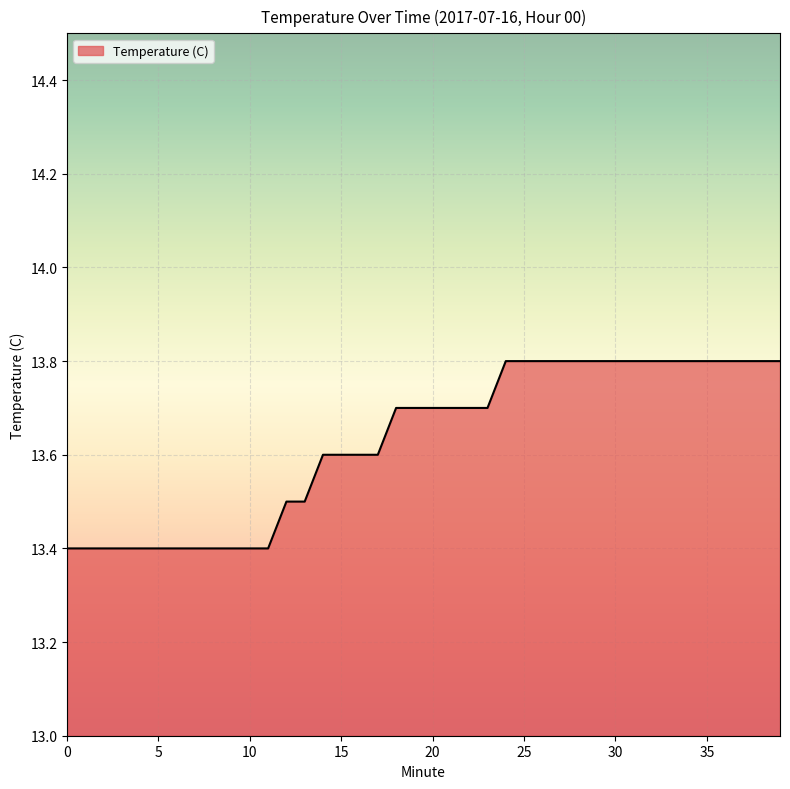

Count the values in the range 13 to 14.

40